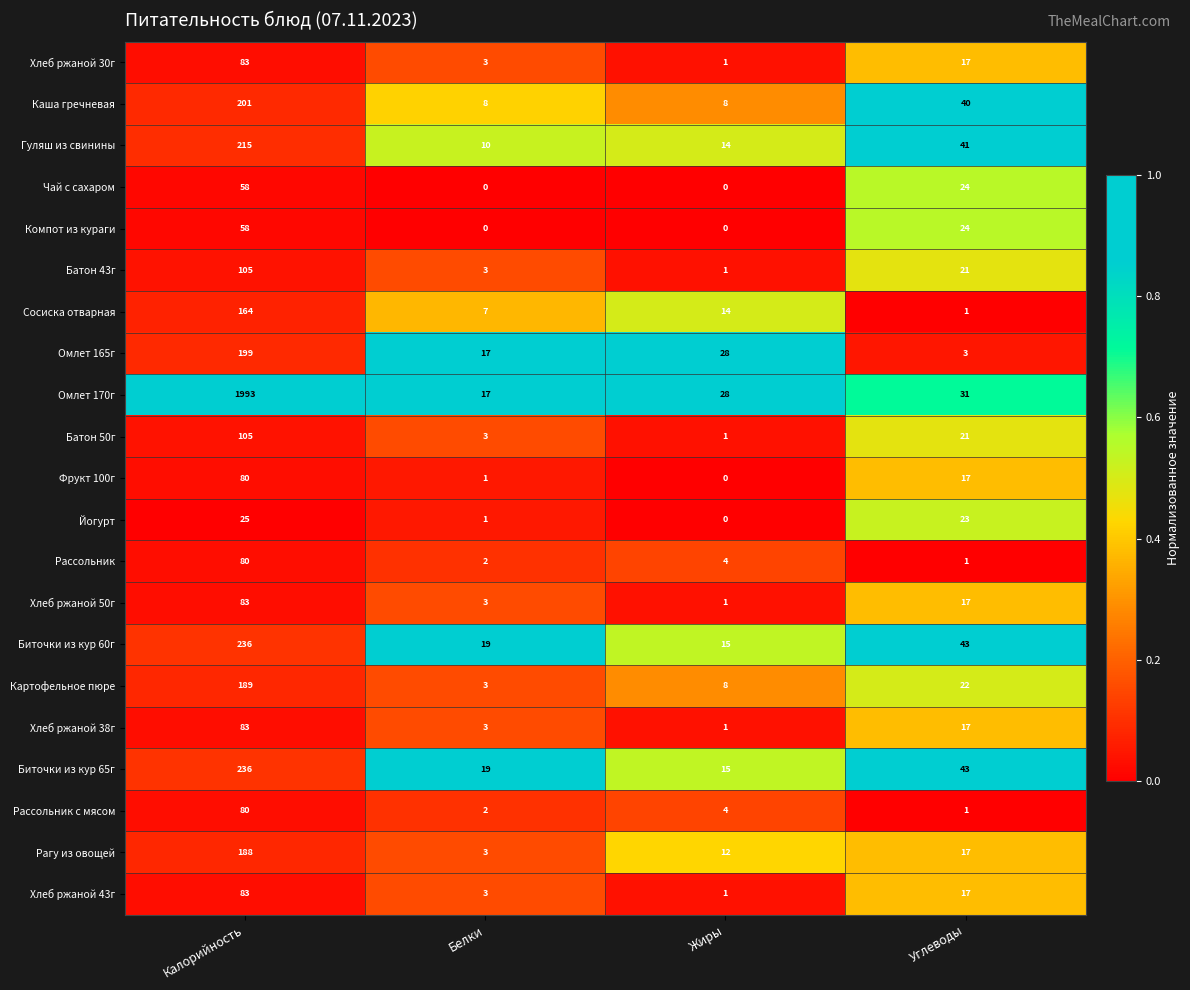

The value of Компот из кураги at Калорийность is 18. True or false?

False